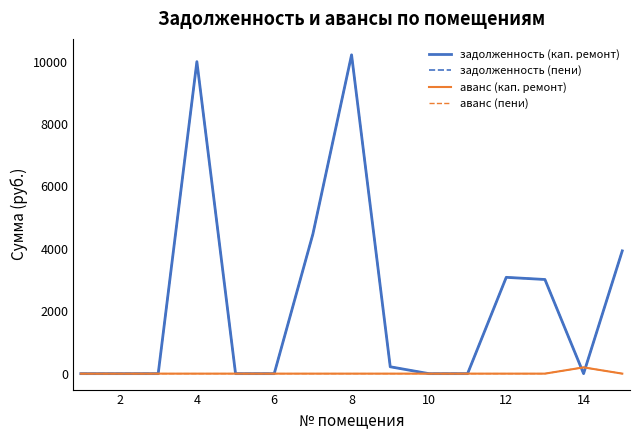

Does the chart display data point markers on the line(s)?

No